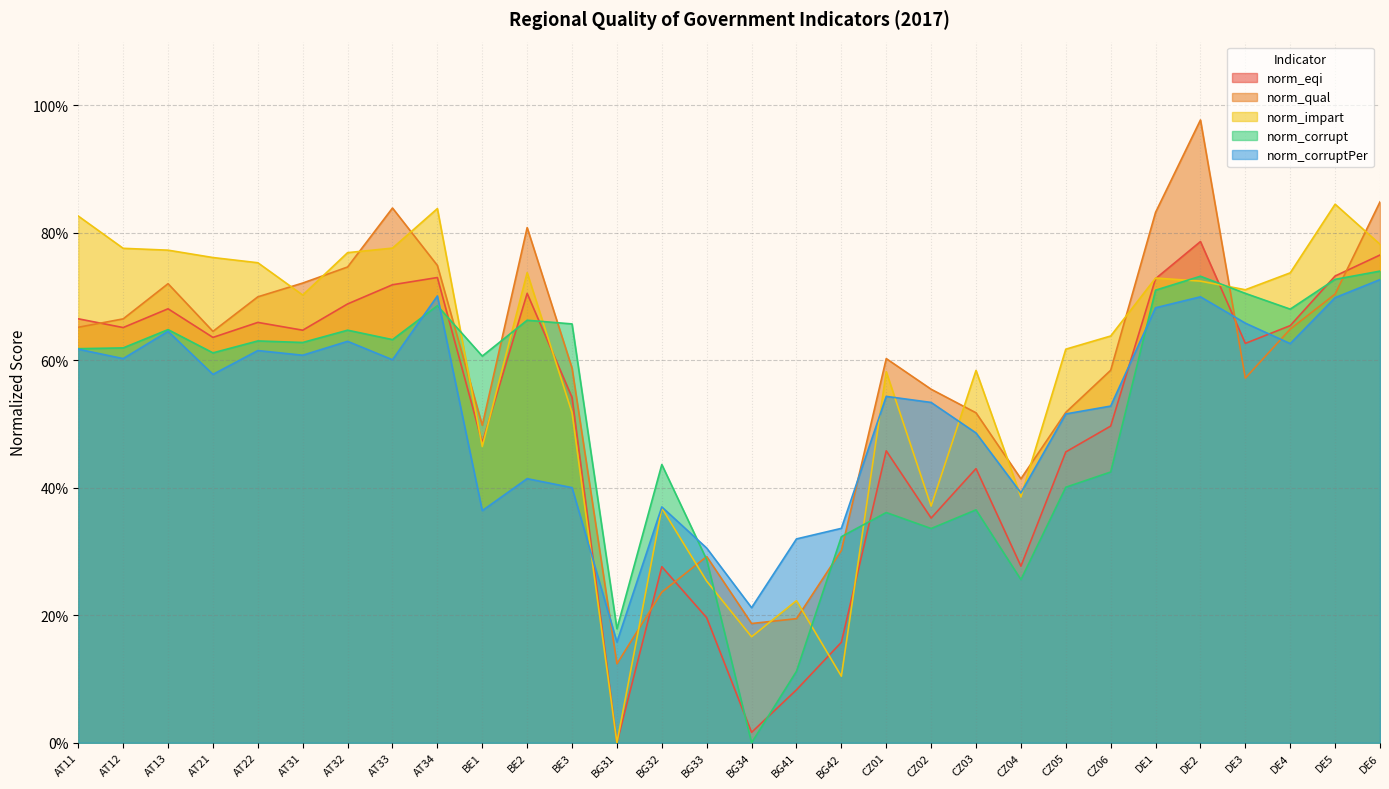

Reading left to right, extract all data points from this chart.

norm_eqi: 66.5	65.1	68.1	63.6	65.9	64.7	68.8	71.9	73.0	47.1	70.5	54.2	0.0	27.6	19.6	1.6	8.3	15.8	45.8	35.3	43.0	27.7	45.6	49.7	72.8	78.6	62.7	65.4	73.2	76.5
norm_qual: 65.2	66.5	72.0	64.5	70.0	72.1	74.6	83.9	74.9	49.8	80.8	58.8	12.4	23.6	29.2	18.7	19.5	30.2	60.3	55.5	51.8	41.4	51.8	58.4	83.2	97.7	57.2	64.9	70.4	84.9
norm_impart: 82.6	77.6	77.3	76.1	75.3	70.2	76.9	77.6	83.8	46.5	73.8	51.8	0.0	36.8	25.4	16.6	22.3	10.4	58.2	37.1	58.4	38.6	61.7	63.8	72.9	72.4	71.1	73.7	84.5	78.2
norm_corrupt: 61.8	61.9	64.8	61.2	63.0	62.8	64.7	63.2	68.6	60.7	66.3	65.7	17.9	43.7	28.7	0.0	11.2	32.3	36.1	33.6	36.5	25.6	40.1	42.5	71.0	73.2	70.5	68.0	72.7	74.0
norm_corruptPer: 61.7	60.3	64.5	57.8	61.5	60.8	63.0	60.1	70.1	36.4	41.4	40.0	15.8	37.0	30.5	21.2	32.0	33.6	54.3	53.4	48.6	39.2	51.6	52.8	68.2	70.0	65.8	62.6	69.8	72.7